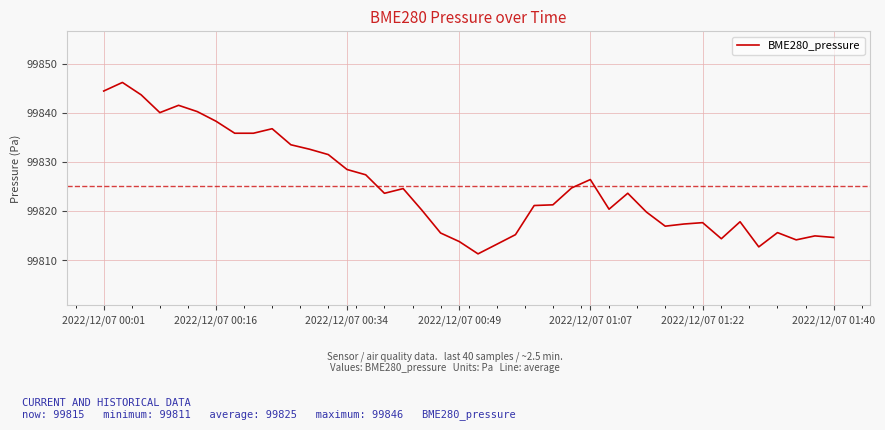

What is the average value?

99825.2